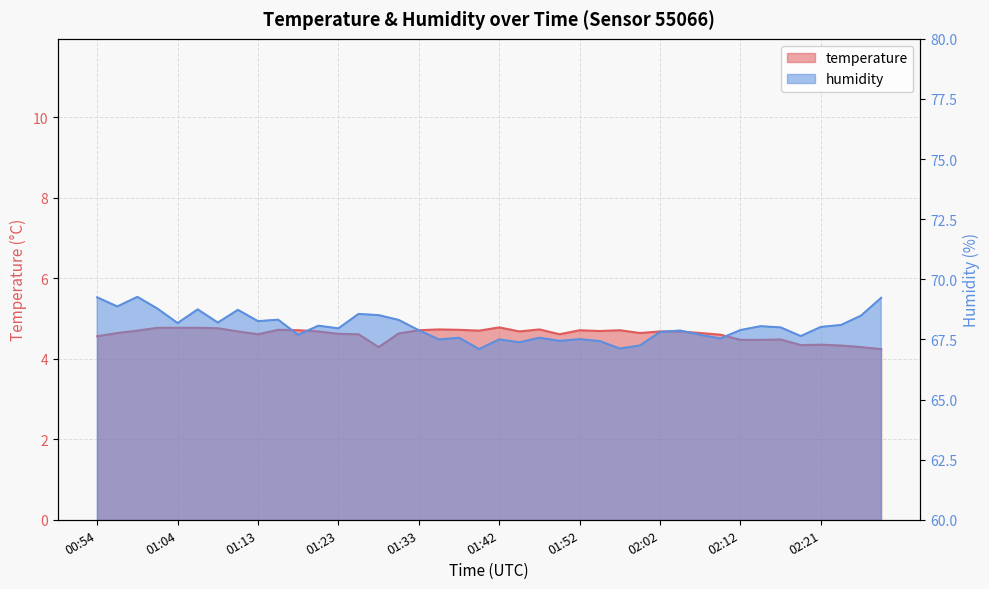

At 01:11, list the series in order from smallest to largest.

temperature, humidity